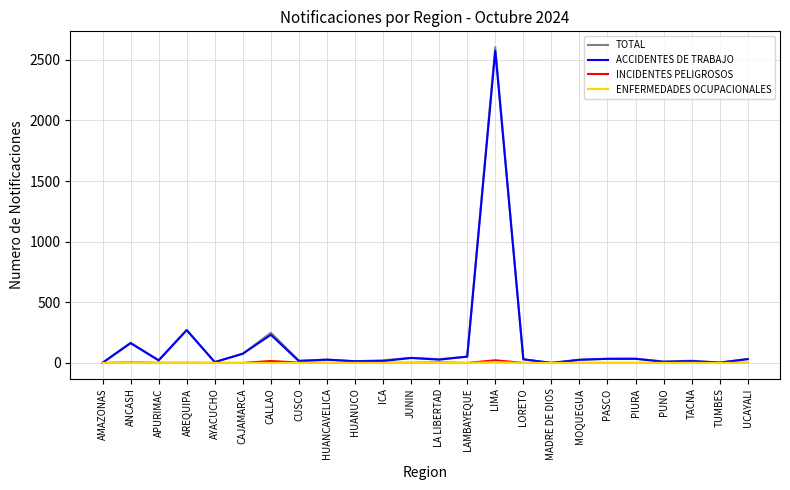

Is it true that ENFERMEDADES OCUPACIONALES equals 0 at HUANUCO?

True